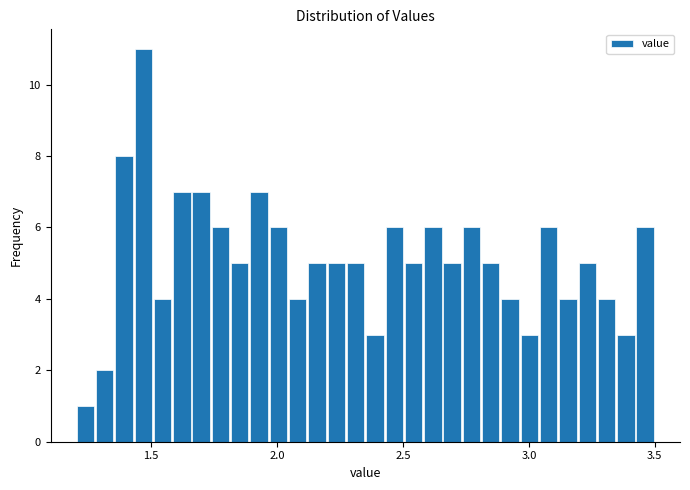

Around what value on the x-axis is the tallest bar? Give the approximate position of its centre, as read against the axis.

1.45